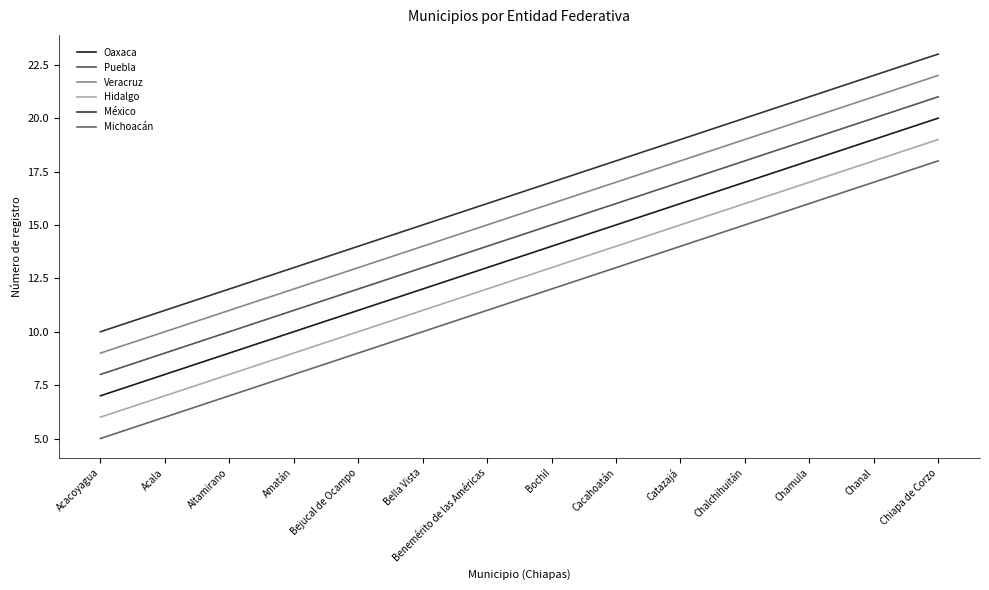

Between Bella Vista and Altamirano, which is larger?

Bella Vista